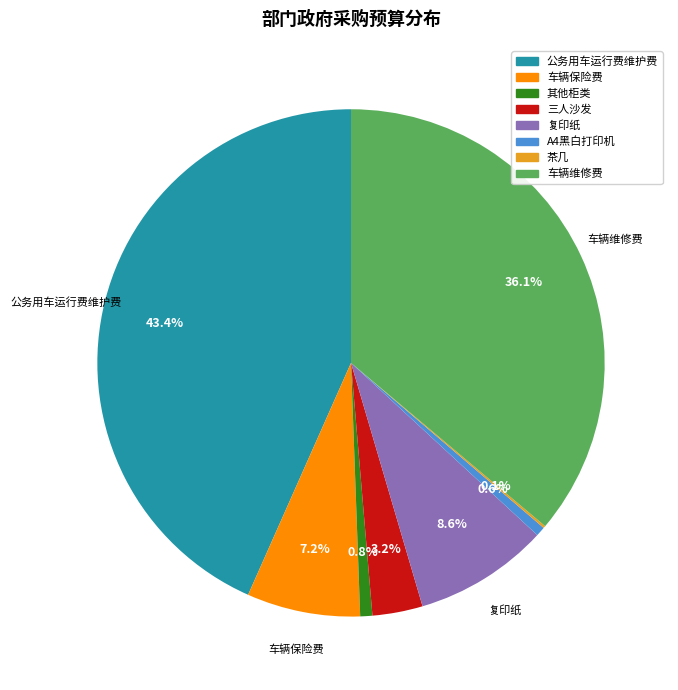

True or false: 复印纸 accounts for 9% of the total.

True